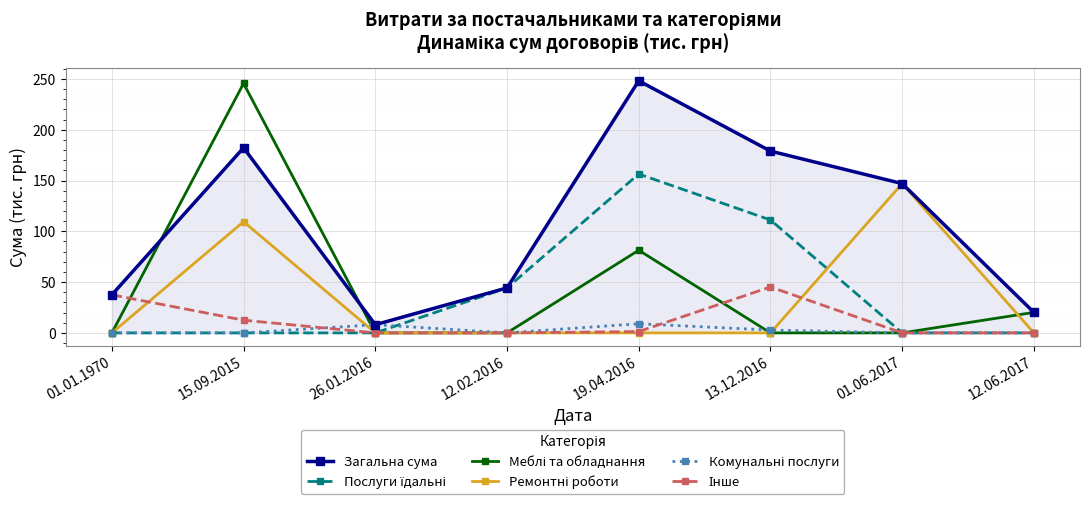

What position from the right is 12.06.2017?

1